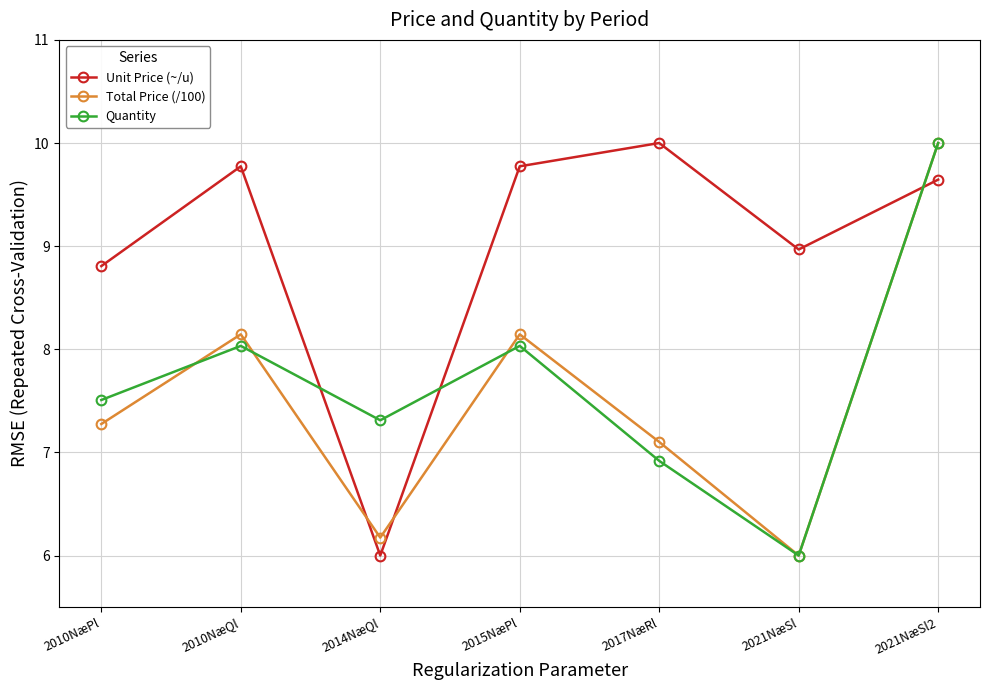

True or false: Total Price (/100) has more than 0 points higher than both neighbors.

True